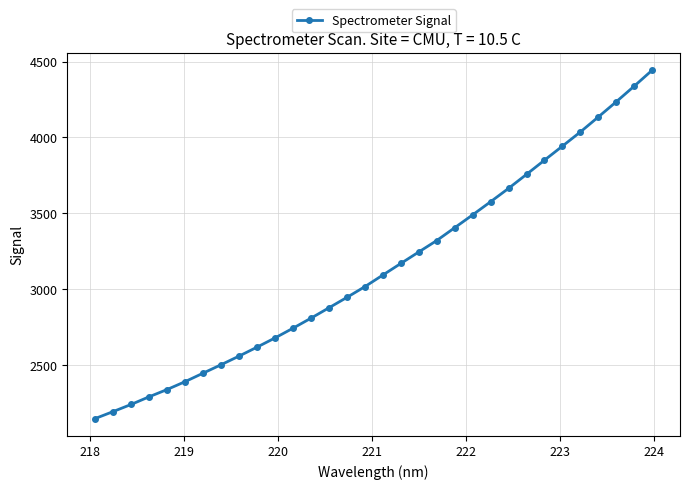

What is the maximum value shown in the chart?

4443.6